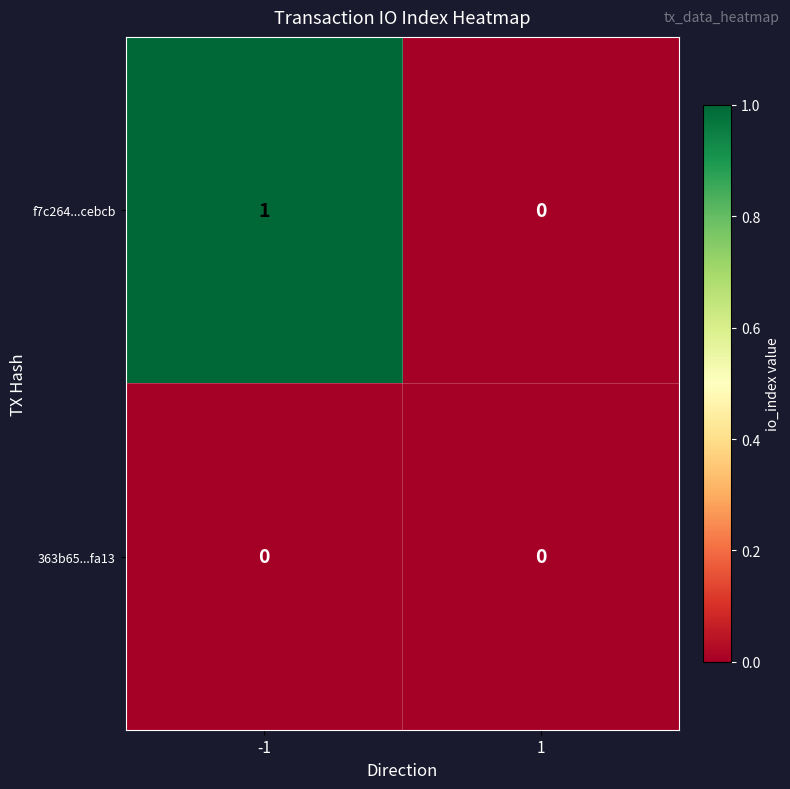

Reading left to right, list all the values displayed in this chart.

f7c264...cebcb: -1=1	1=0
363b65...fa13: -1=0	1=0